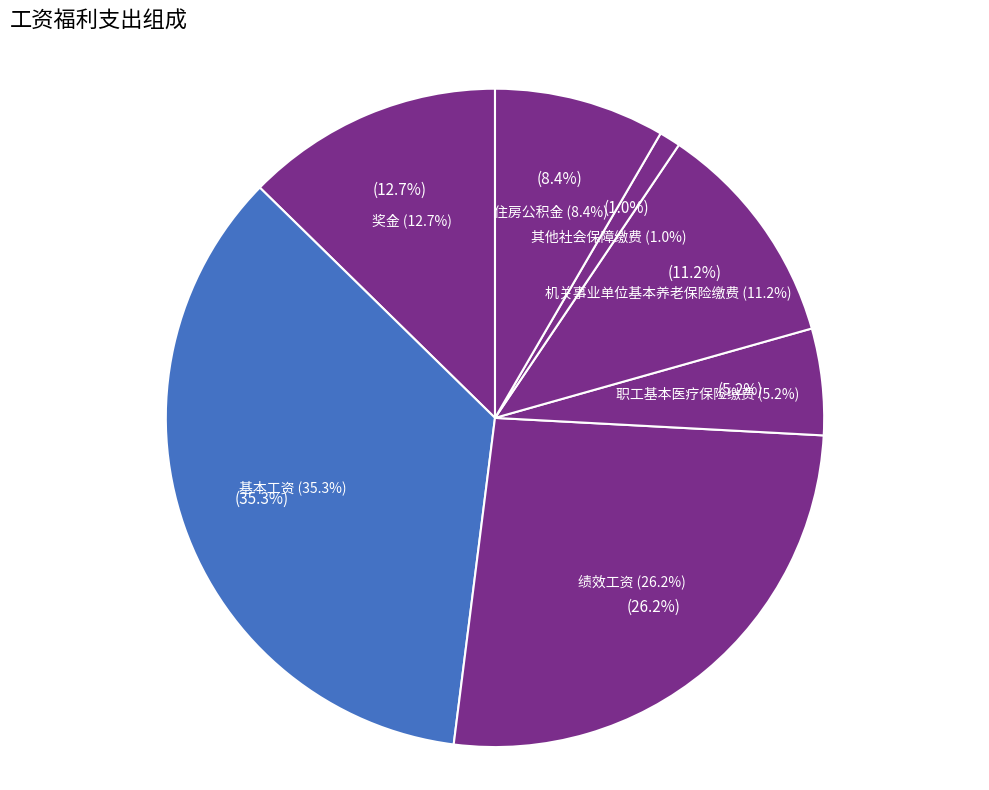

Count the number of slices in the pie.

7